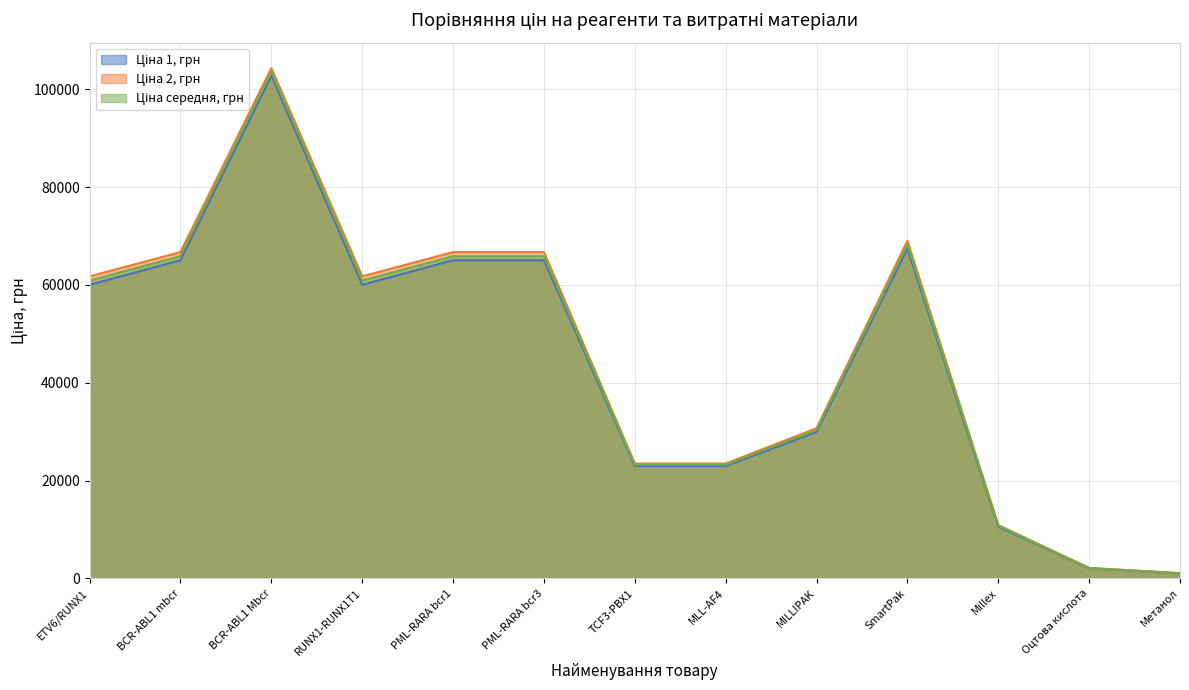

List the series in order of their overall mean, highest first.

Ціна 2, грн, Ціна середня, грн, Ціна 1, грн